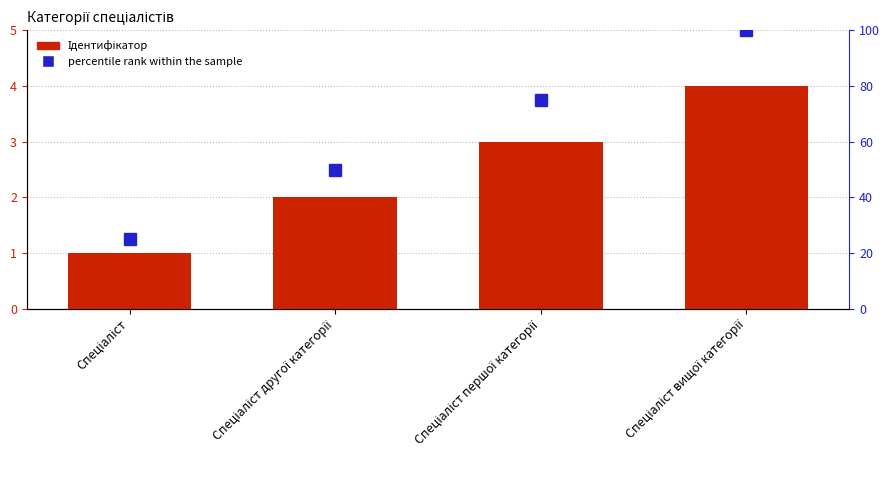

Rank the series by their maximum value, from highest to lowest.

percentile rank within the sample, Ідентифікатор